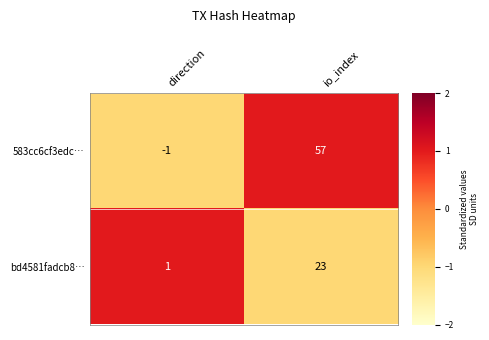

At which label is 583cc6cf3edc… closest to 28?

direction